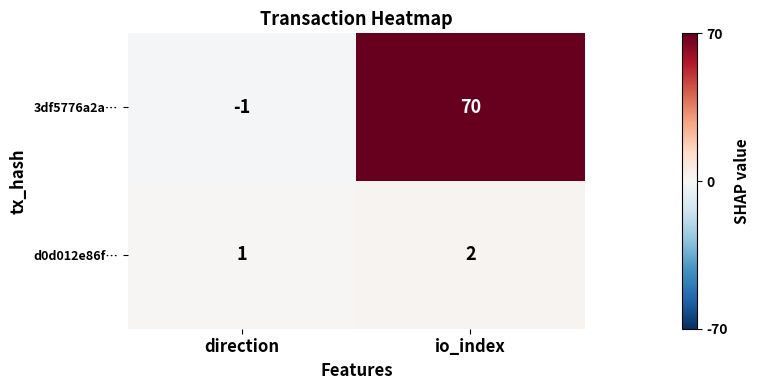

How many data points does each series have?

2